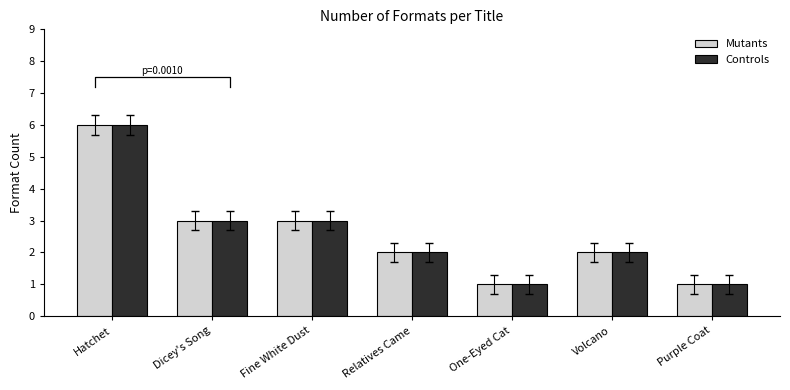

How many bars are there in each group?

2